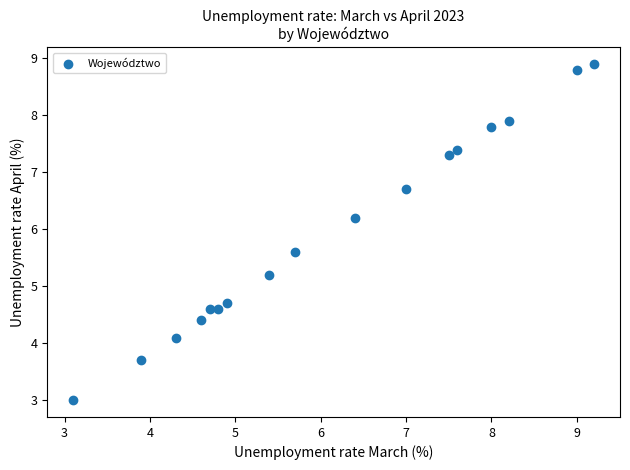

What is the range of Y values (max minus min)?

5.9